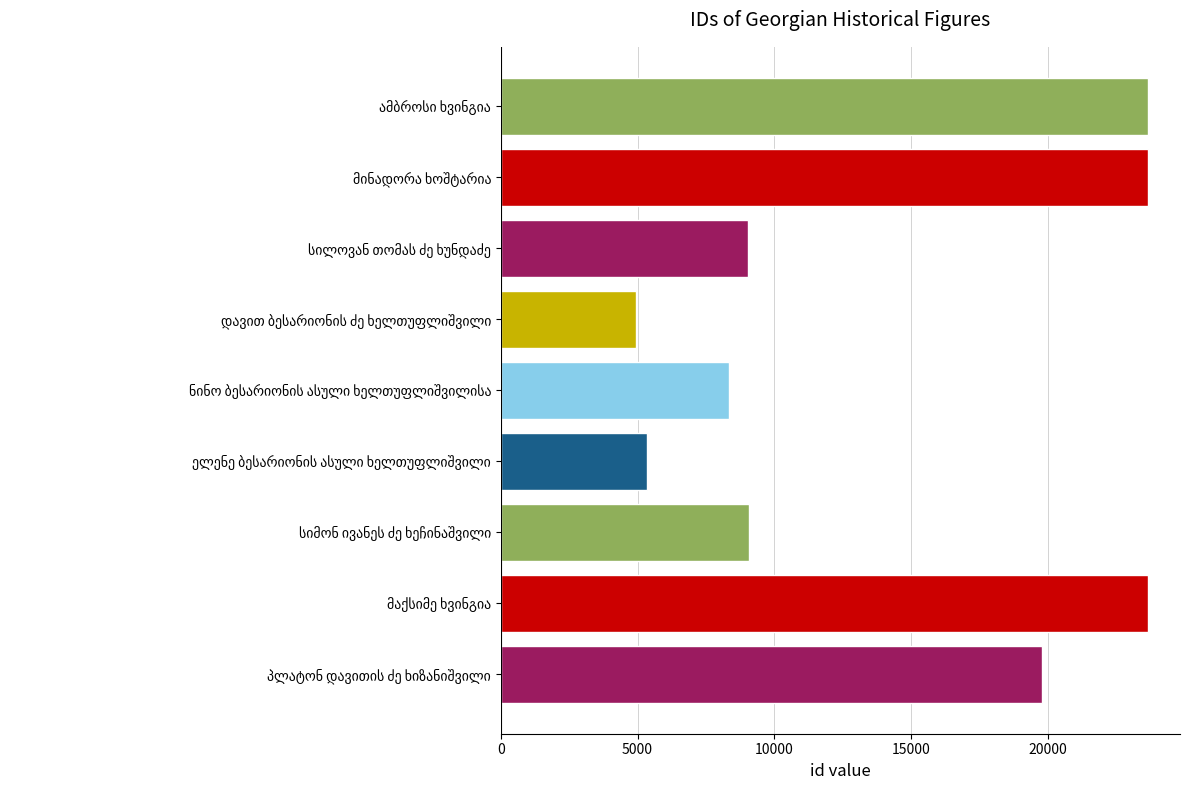

What is the difference between the second highest and second lowest values?

18324